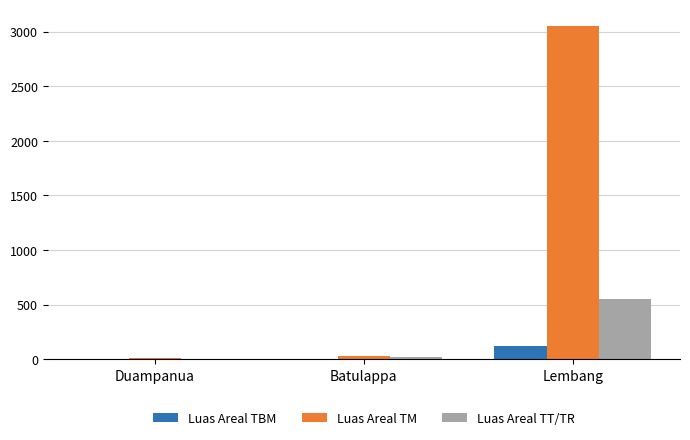

At which category is the sum across all series the highest?

Lembang